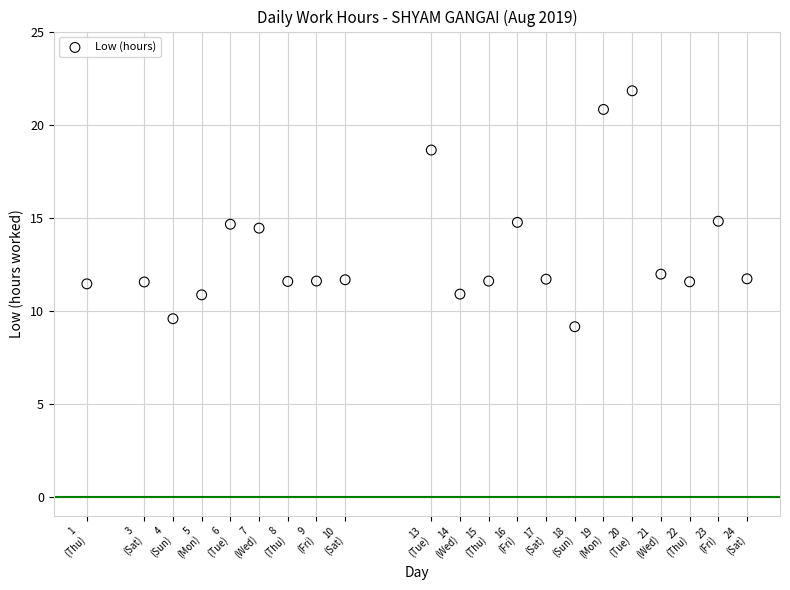

What is the range of Y values (max minus min)?

12.7